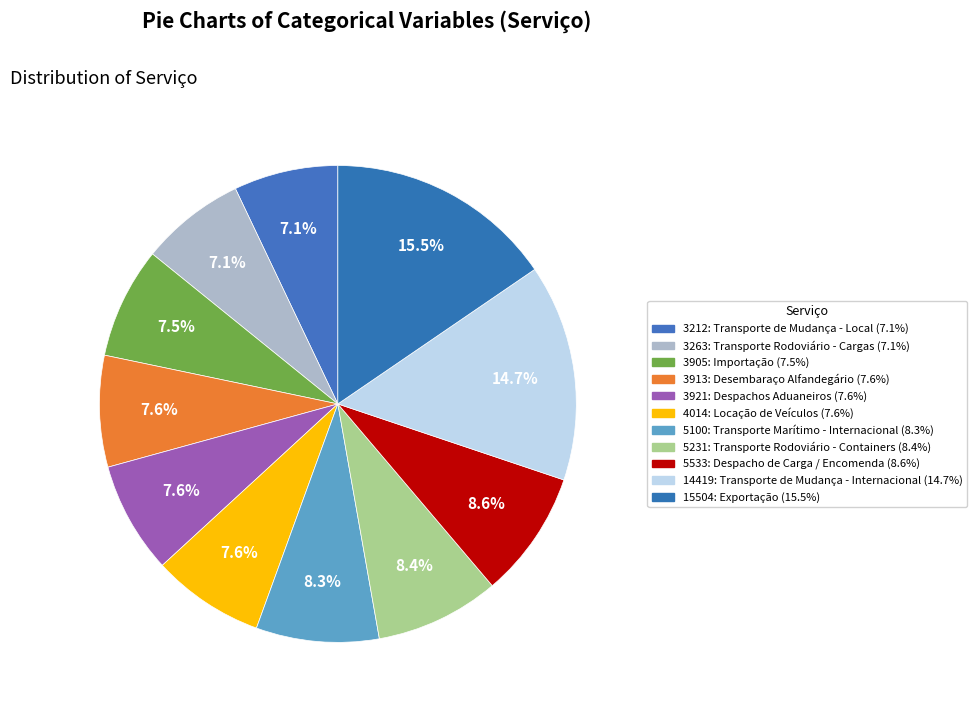

Which category has the biggest portion of the pie?

15504: Exportação